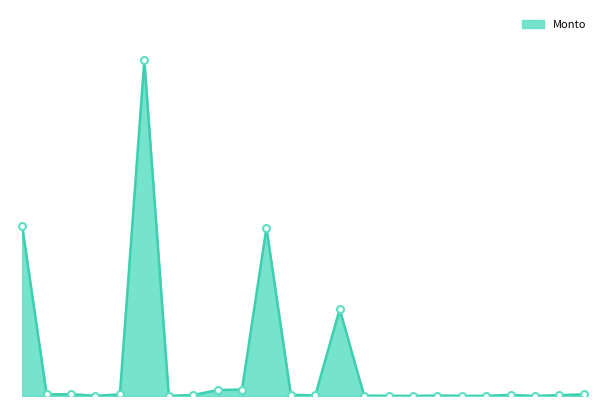

Does the chart have visible grid lines?

No